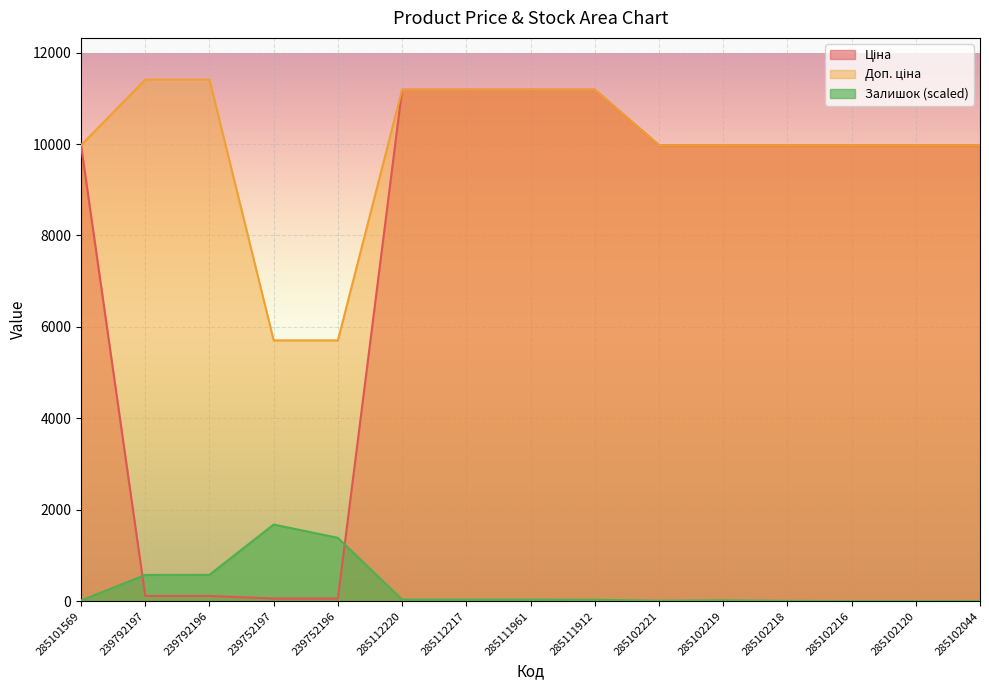

True or false: Ціна has more than 2 interior local peaks.

False